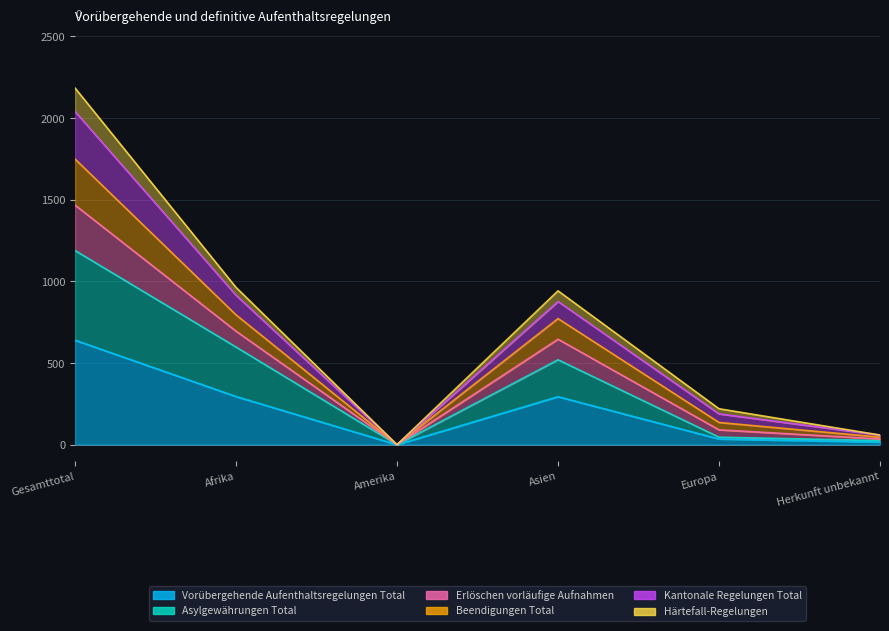

At how many categories does at least one series exceed 1364?

1